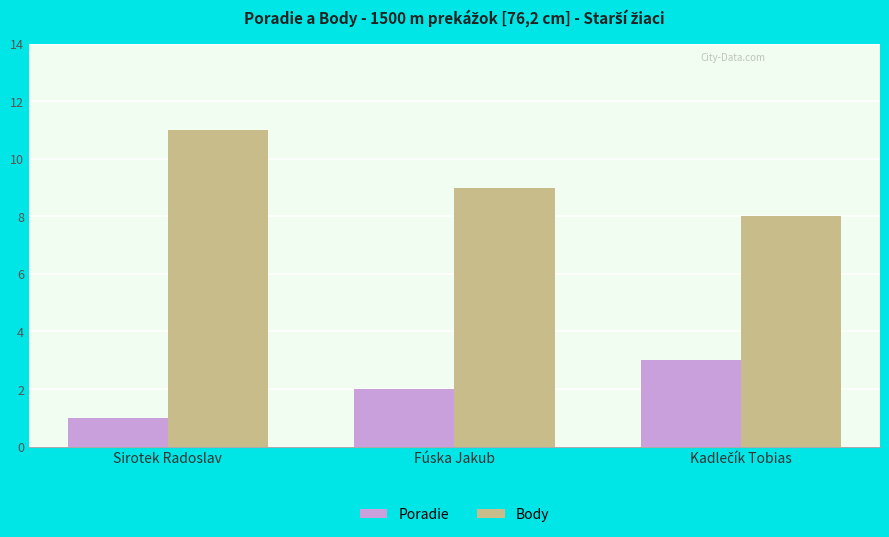

Which series has the largest total across all categories?

Body